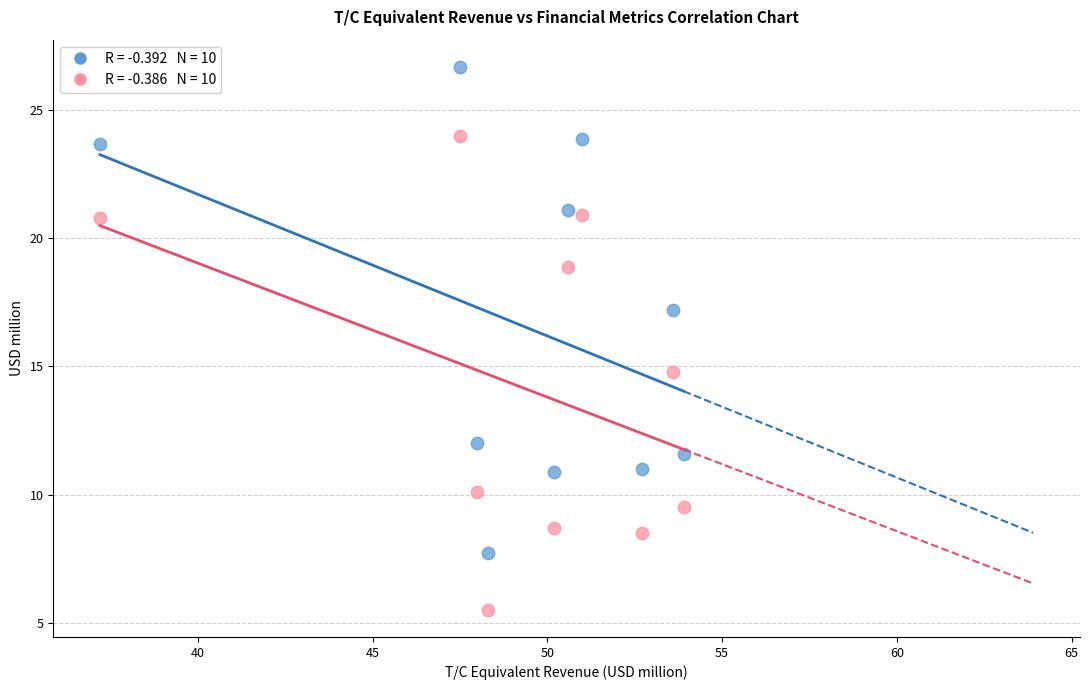

Across all data points, what is the range of X values (max minus min)?

16.7